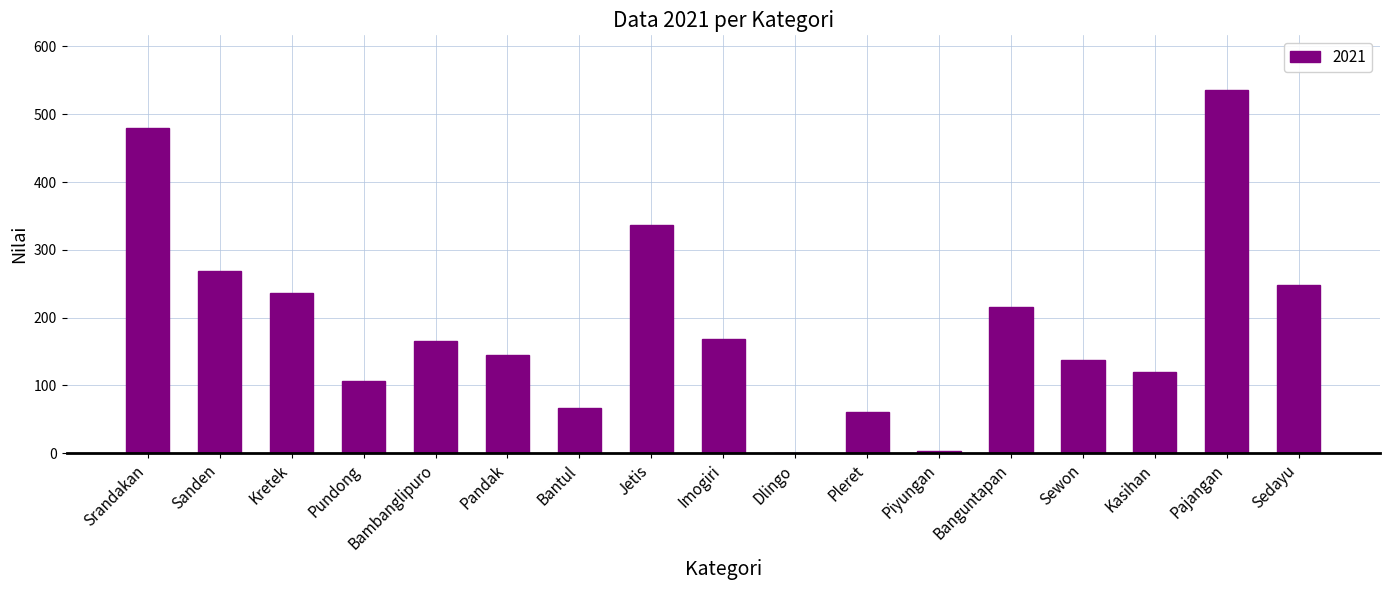

What is the greatest value displayed?

536